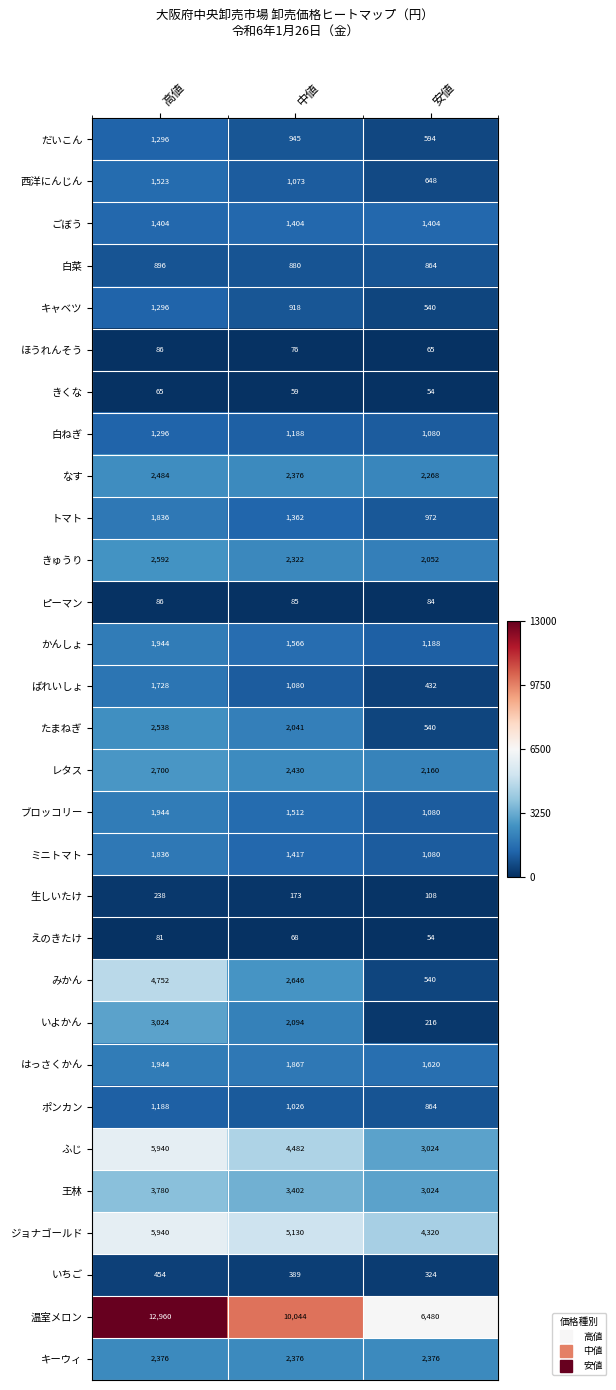

List the labels in order of きくな value, largest first.

高値, 中値, 安値